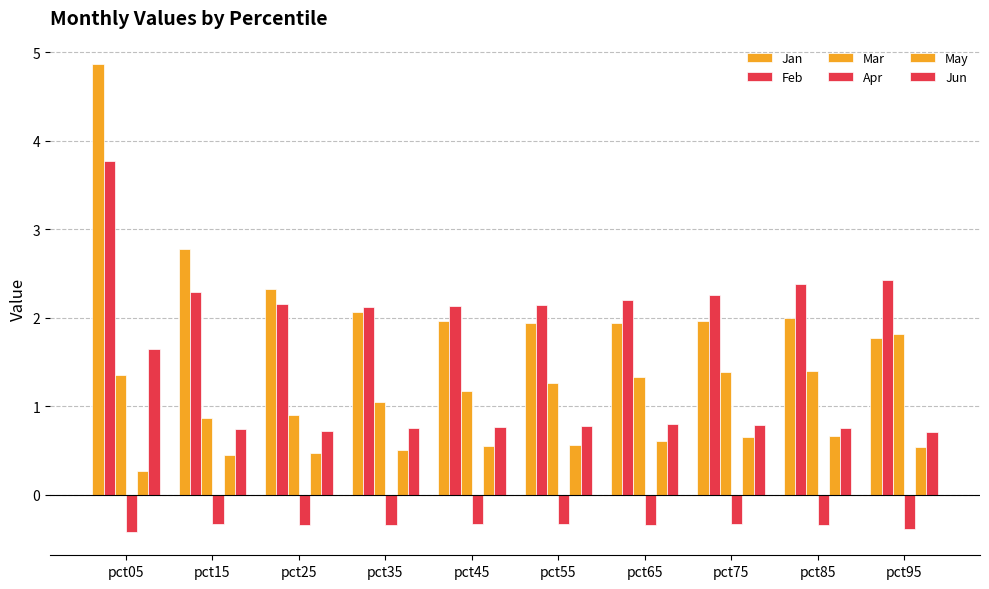

Which label corresponds to the largest value in the chart?

pct05